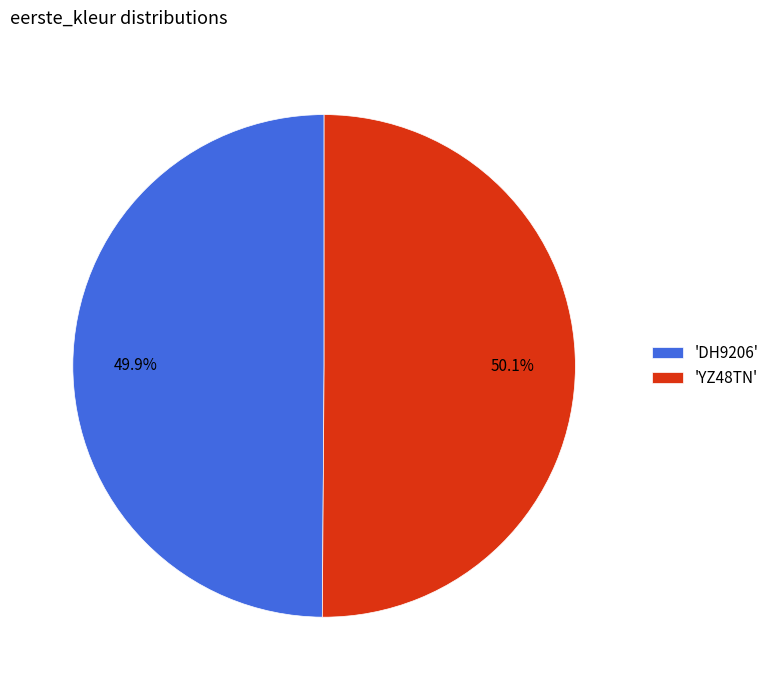

To the nearest percent, what is the average slice percentage?

50%